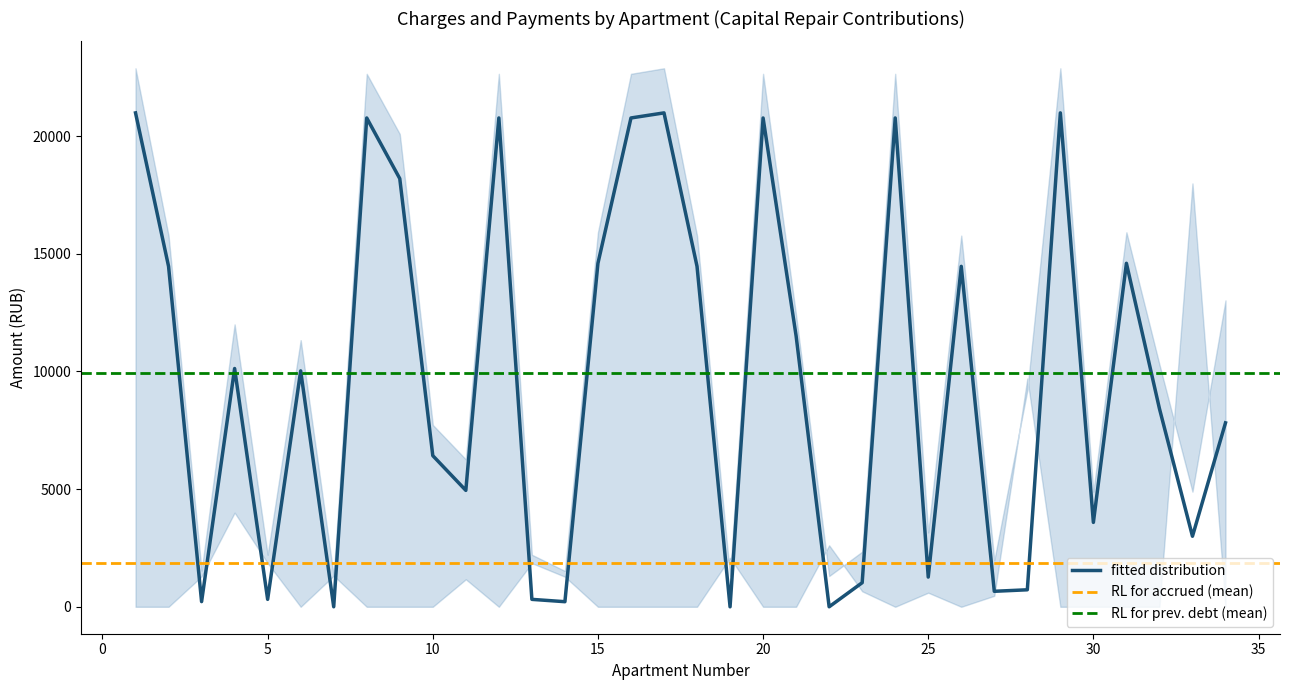

Is the value of uplacheno at 11 greater than the value of nachisleno at 29?

No